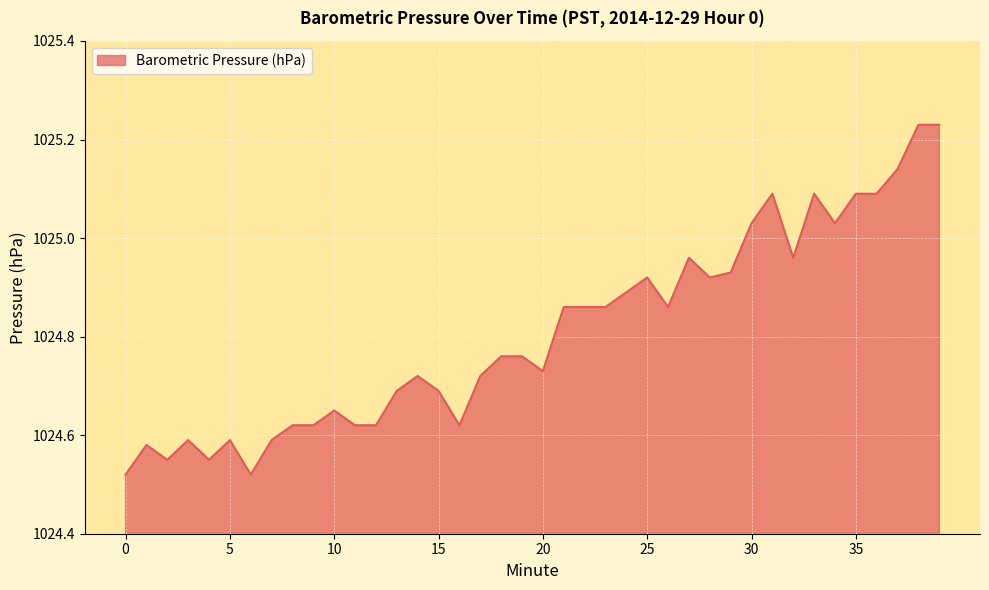

What is the difference between the maximum and minimum values?

0.7